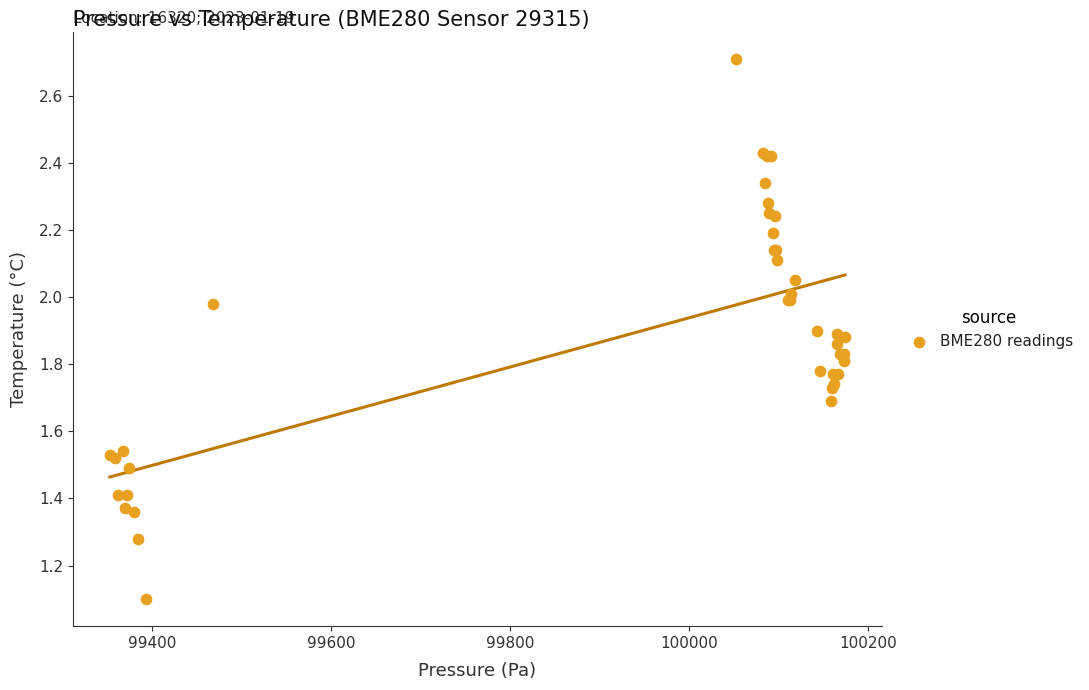

What Y value in the scatter plot is closest to 1?

1.1